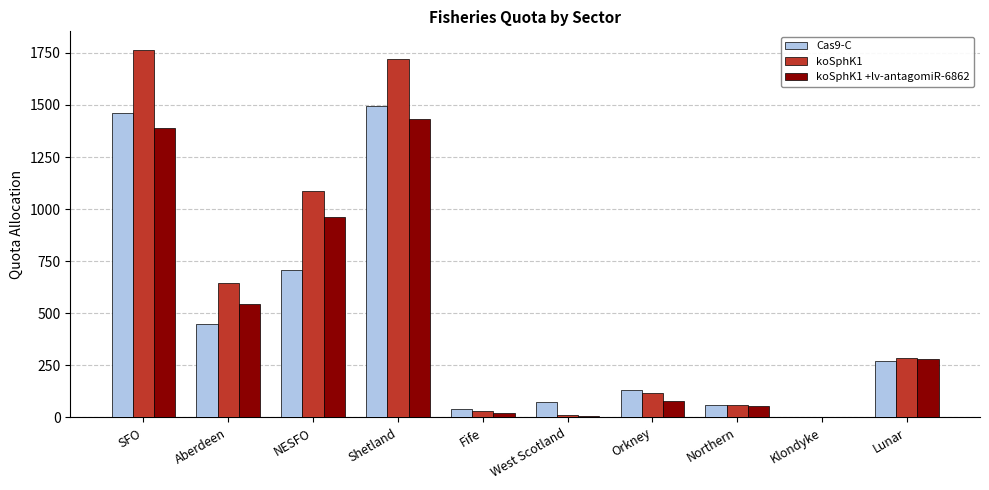

The Cas9-C series shows 130.9 at Orkney. True or false?

True